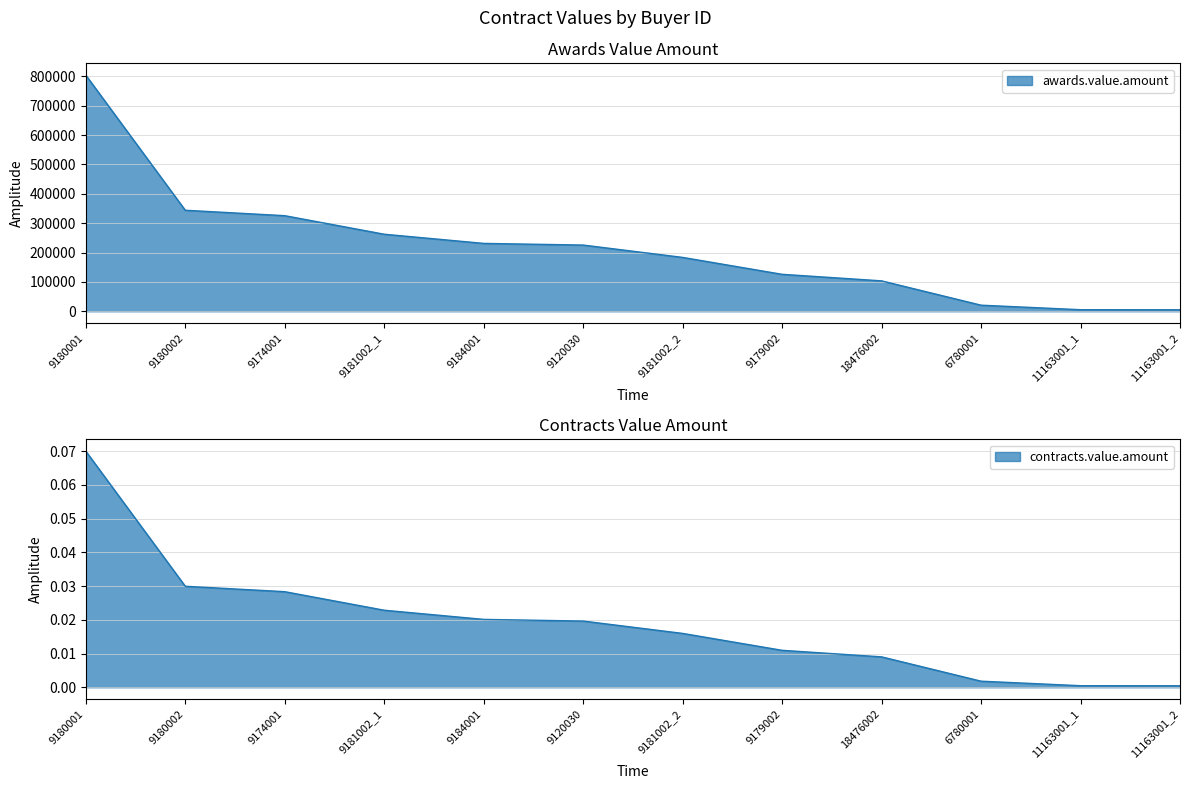

List the series in order of their peak value, lowest first.

contracts.value.amount, awards.value.amount